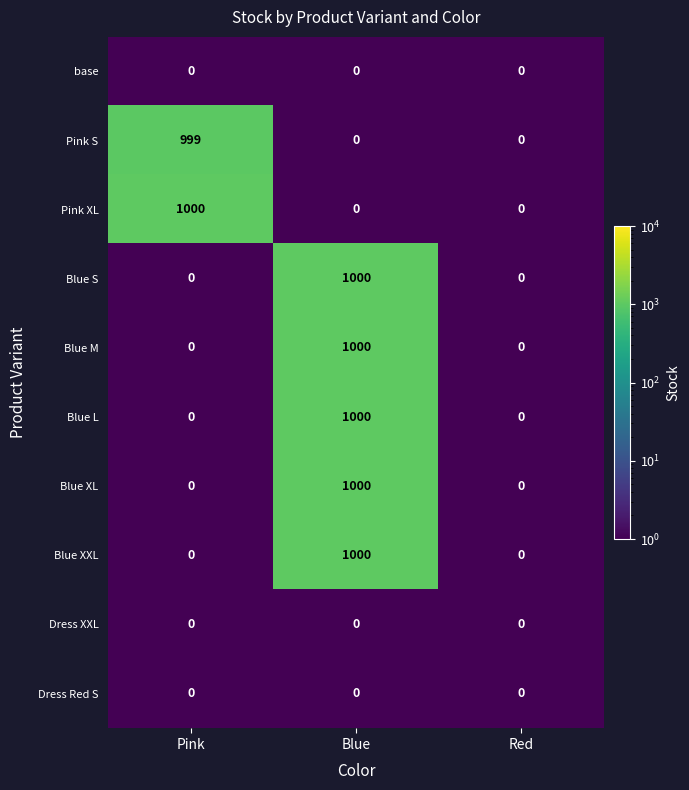

What is the average value of the Pink S series?

333